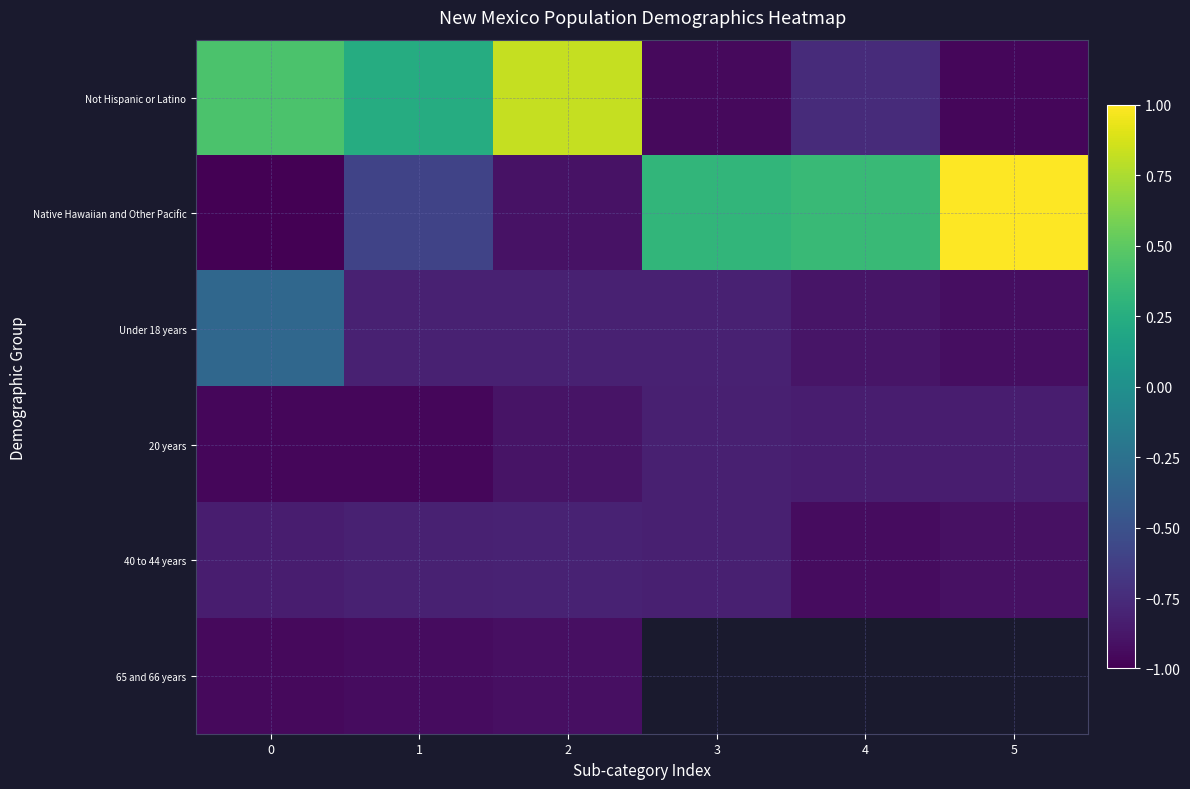

Count the number of data series in this chart.

6